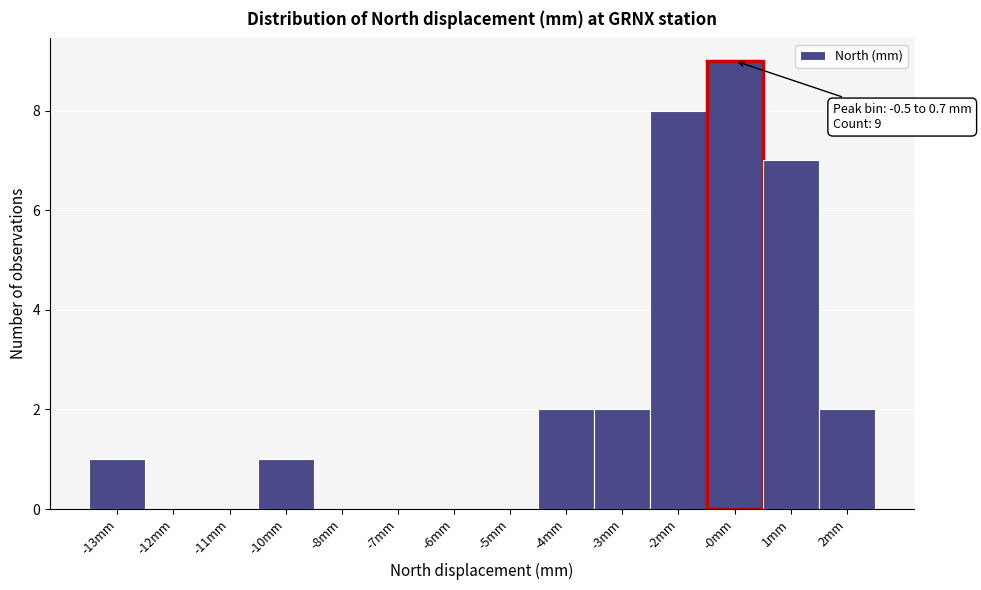

Reading left to right, what are all the values shown in this chart?

-13mm=1	-12mm=0	-11mm=0	-10mm=1	-8mm=0	-7mm=0	-6mm=0	-5mm=0	-4mm=2	-3mm=2	-2mm=8	-0mm=9	1mm=7	2mm=2